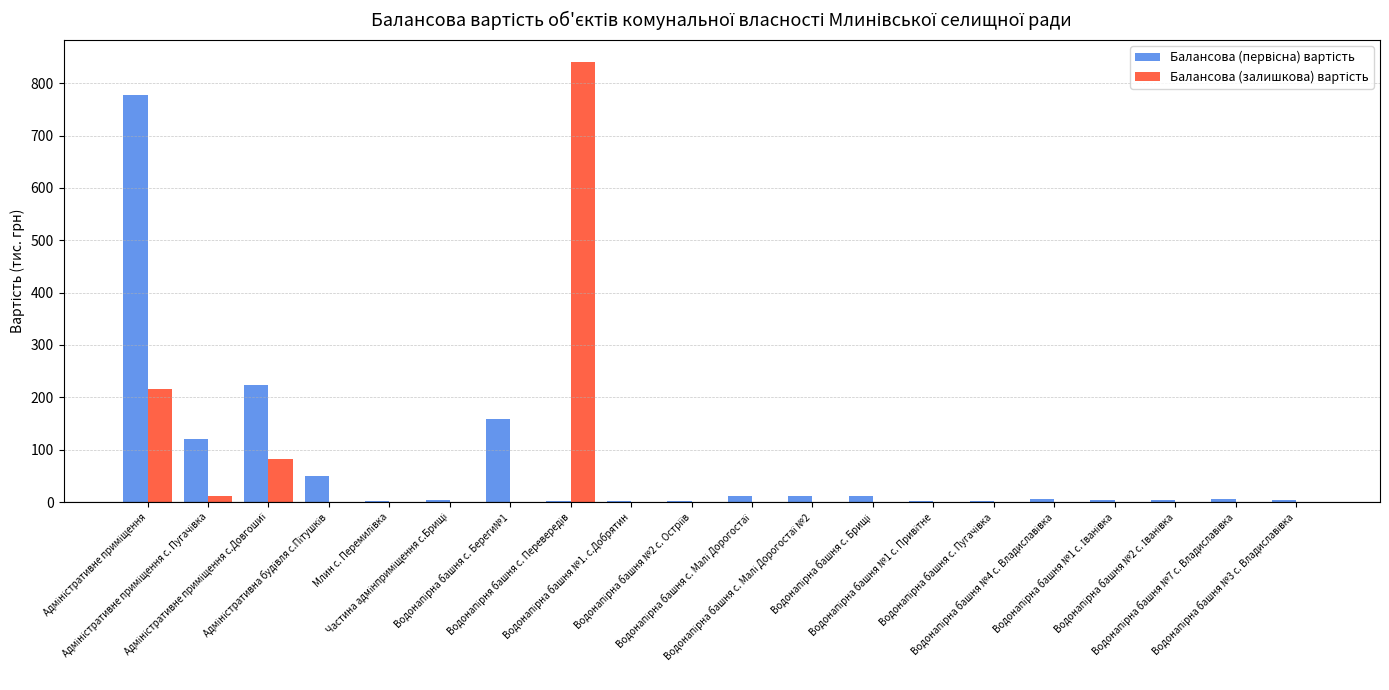

Count the number of categories in the chart.

20